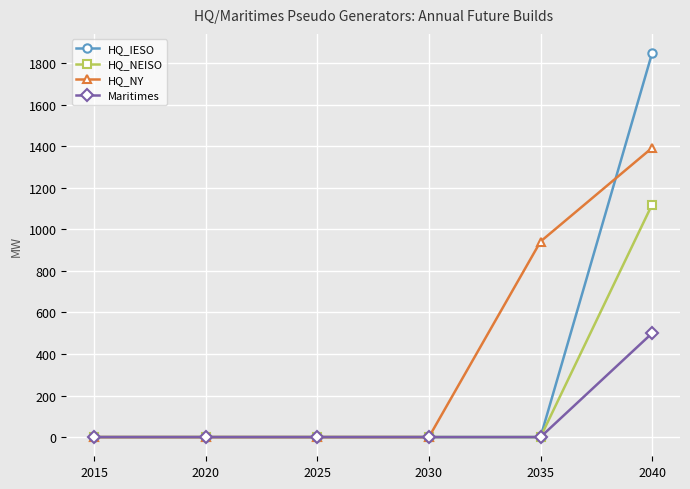

What are all the series names shown in the legend?

HQ_IESO, HQ_NEISO, HQ_NY, Maritimes